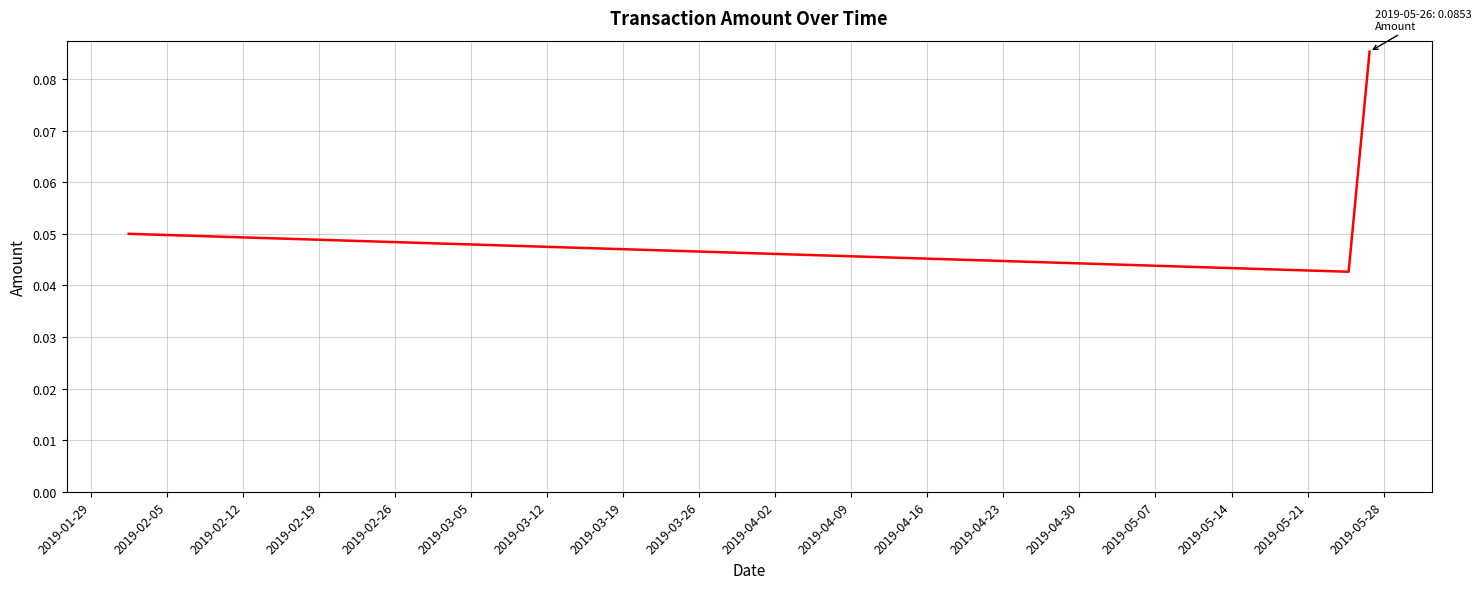

How many values are between 0 and 1?

3